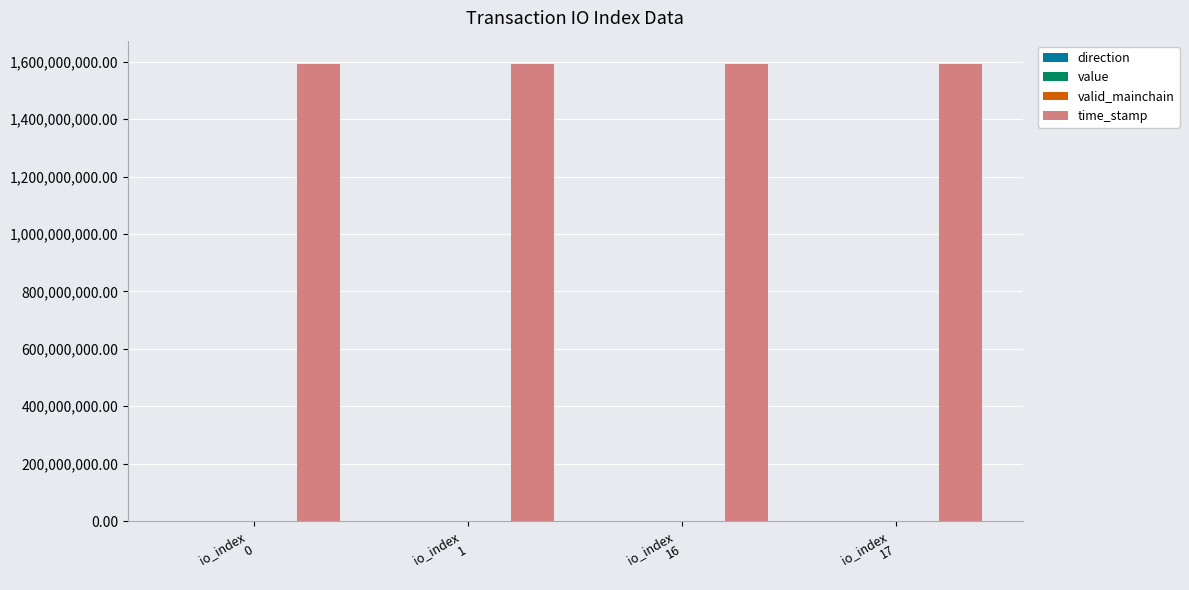

Which series has the largest total across all categories?

time_stamp